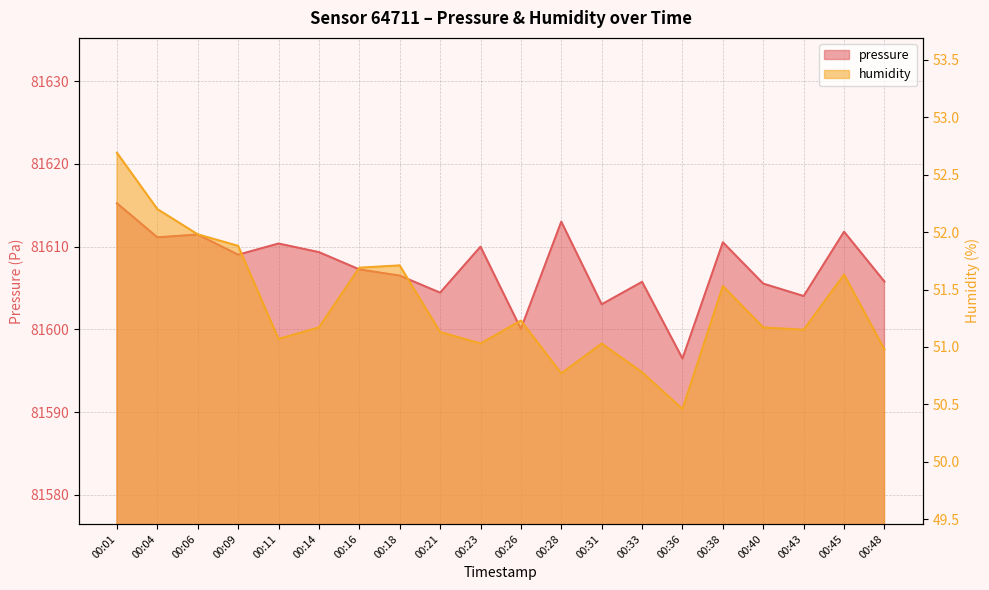

The value of pressure at 00:31 is 81603.0. True or false?

True